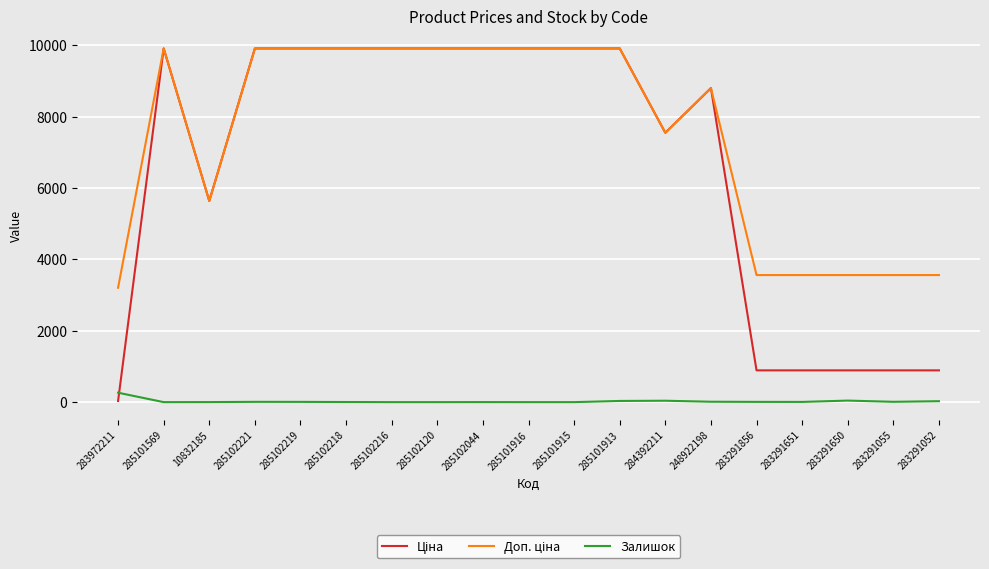

Is it true that Залишок equals 3.0 at 285102218?

True